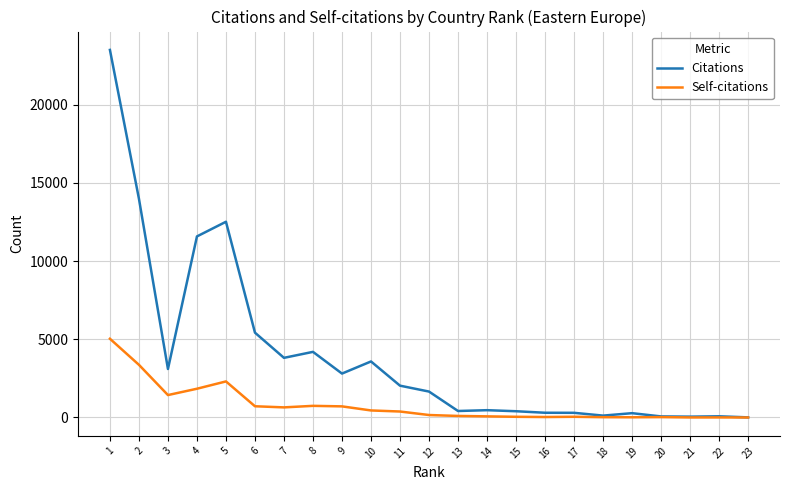

Rank the series at 5 from highest to lowest value.

Citations, Self-citations